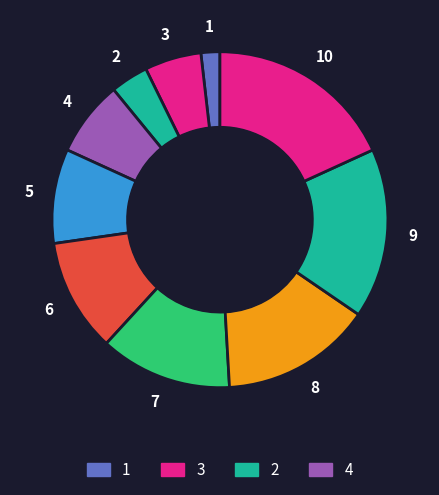

Is it true that 1 is 2% of the pie?

True